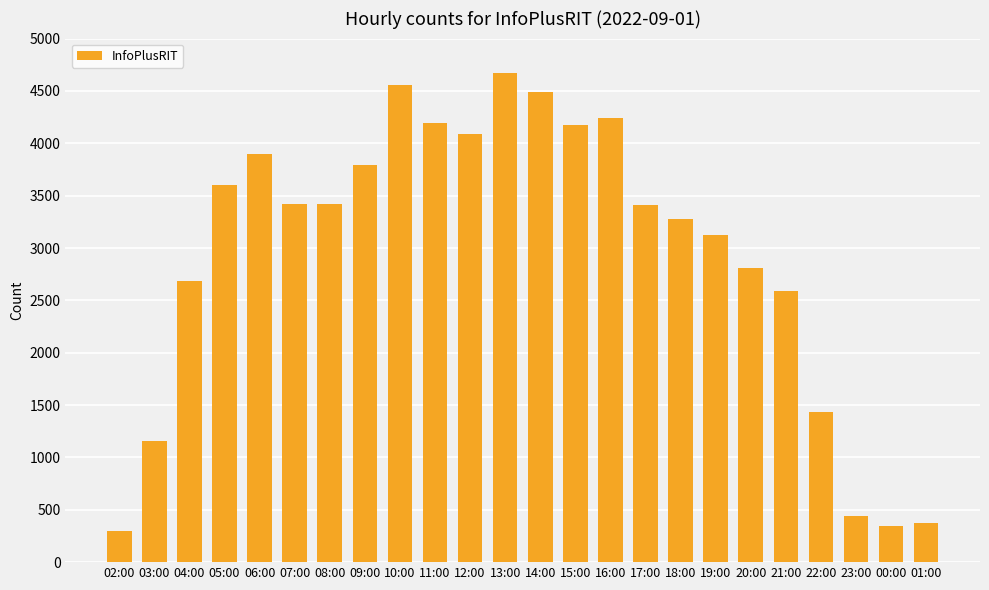

The chart shows a value of 2228 at 05:00. True or false?

False